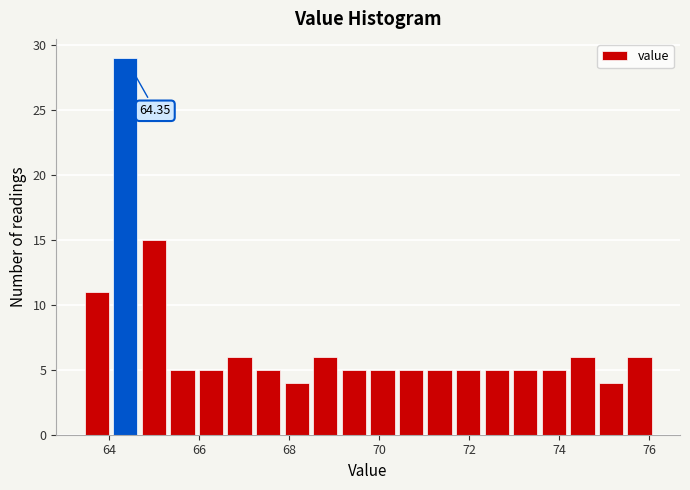

Around what value on the x-axis is the tallest bar? Give the approximate position of its centre, as read against the axis.

64.4